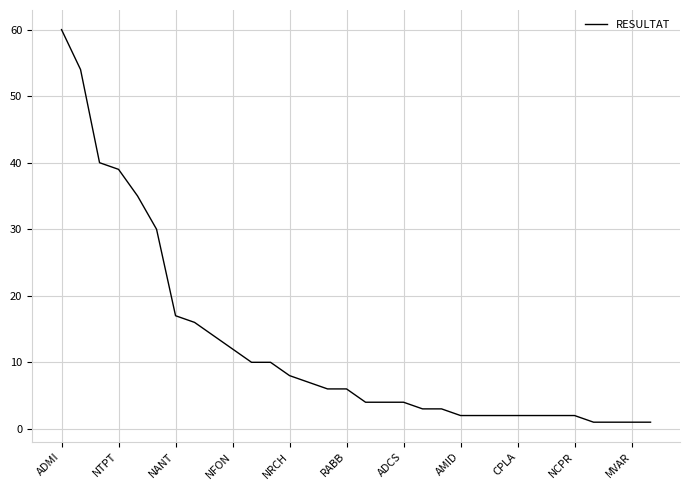

What is the minimum value shown in the chart?

1